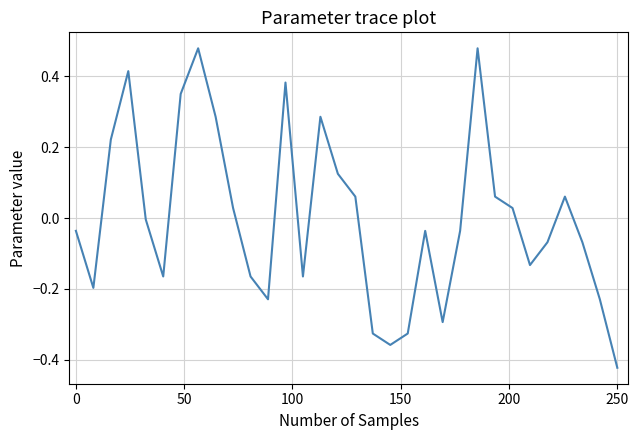

Does the chart have visible grid lines?

Yes